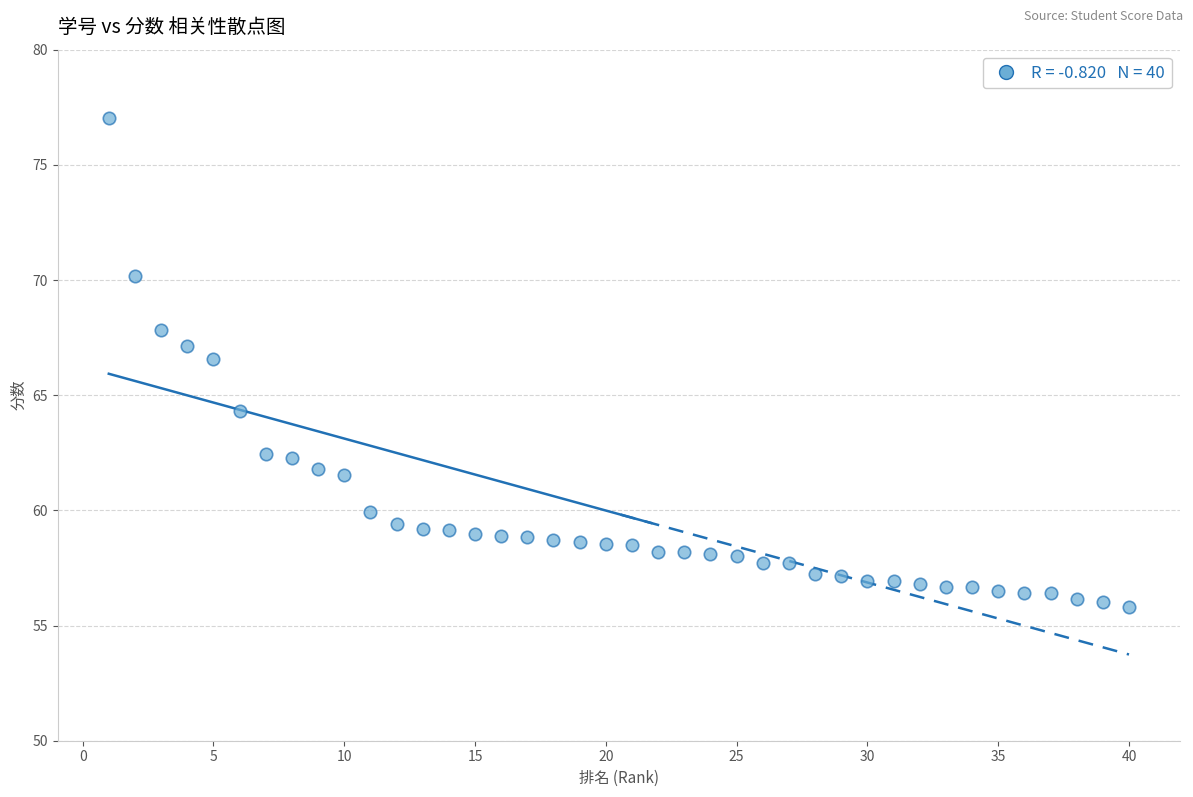

What Y value in the scatter plot is closest to 66?

66.6